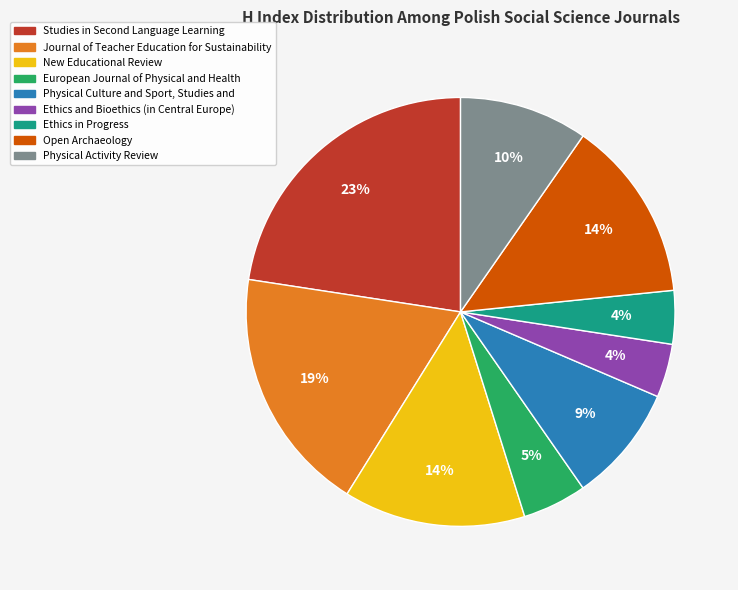

To the nearest percent, what portion does Physical Culture and Sport, Studies and represent?

9%